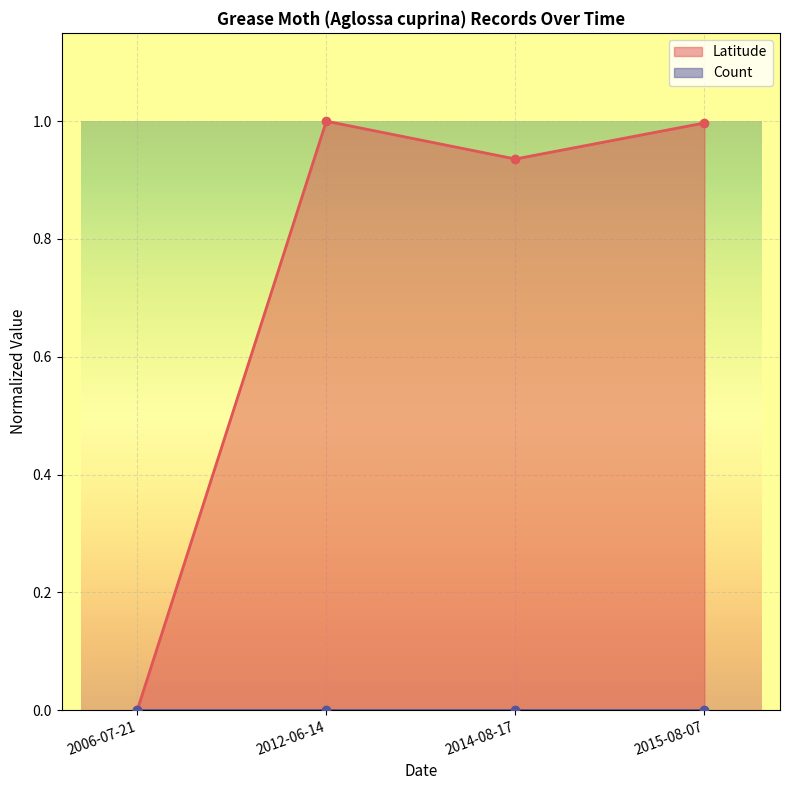

What is the label of the 3rd point from the left?

2014-08-17